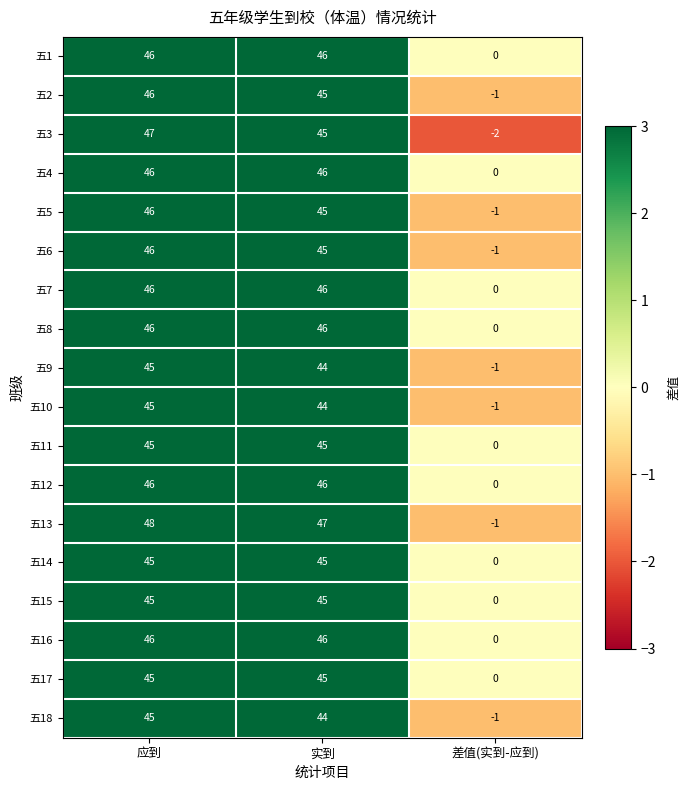

List the labels in order of 五3 value, smallest first.

差值(实到-应到), 实到, 应到